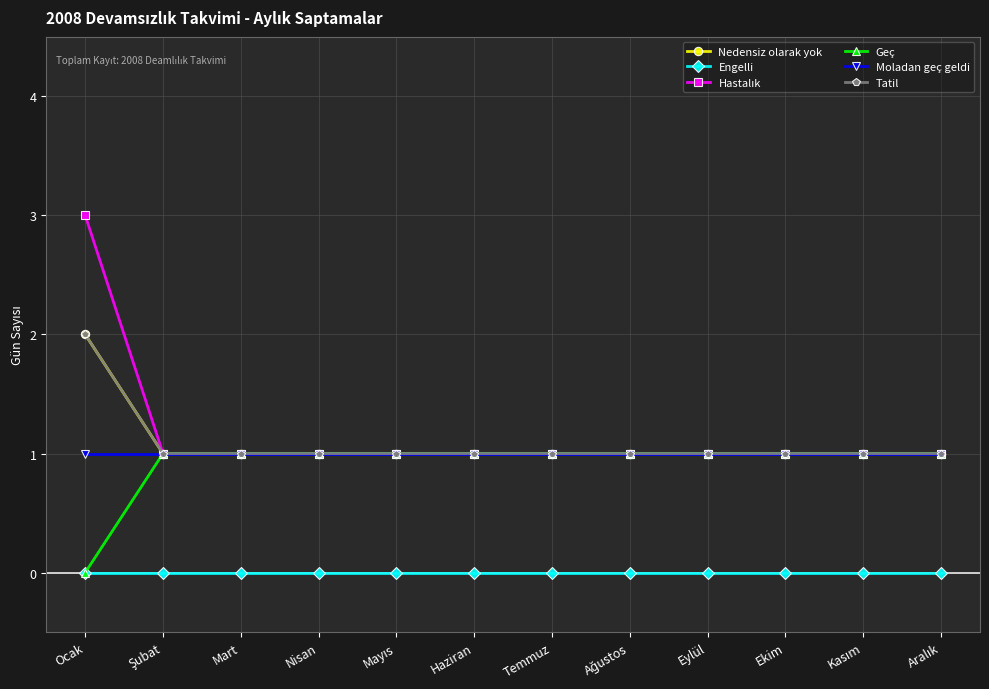

List the series in order of their peak value, highest first.

Hastalık, Nedensiz olarak yok, Tatil, Geç, Moladan geç geldi, Engelli